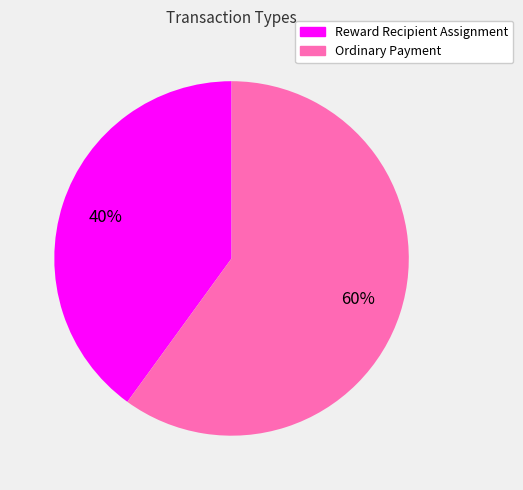

To the nearest percent, what is the difference between the Ordinary Payment and Reward Recipient Assignment slice percentages?

20%